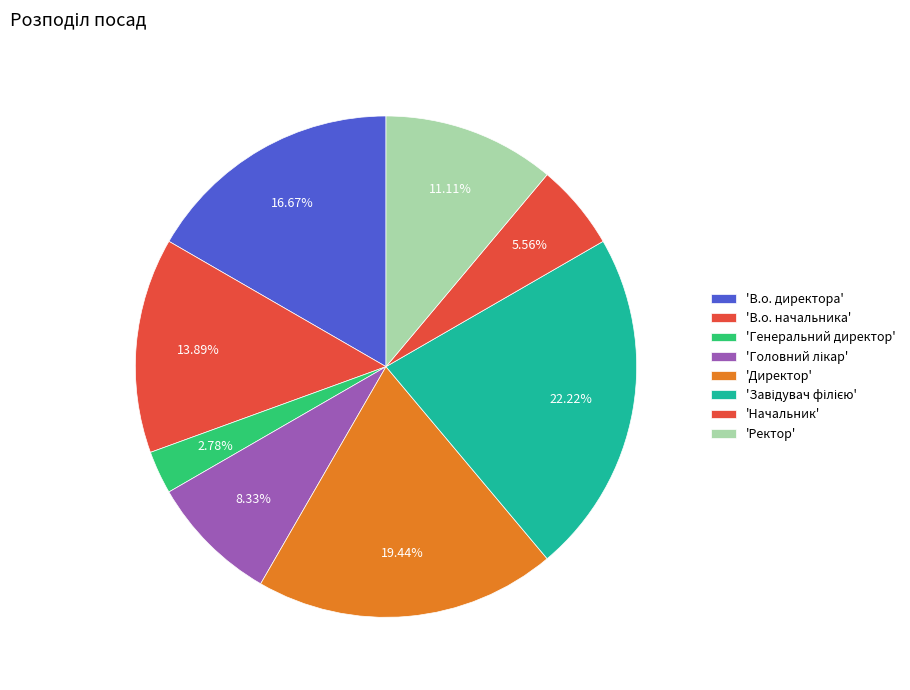

Count the number of slices in the pie.

8